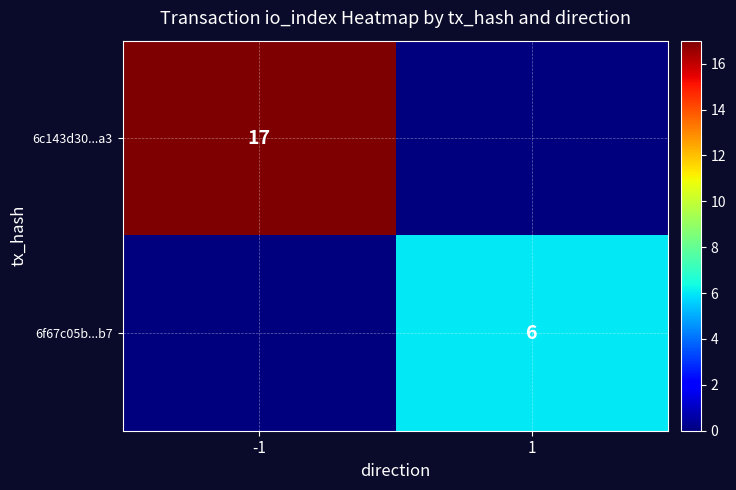

Is it true that 6c143d30...a3 equals 28 at -1?

False